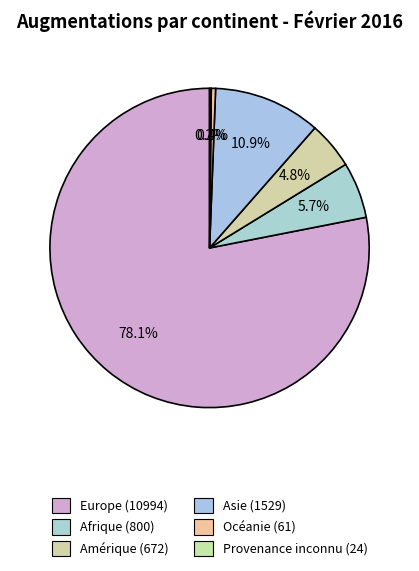

To the nearest percent, what is the combined percentage of Europe and Amérique?

83%